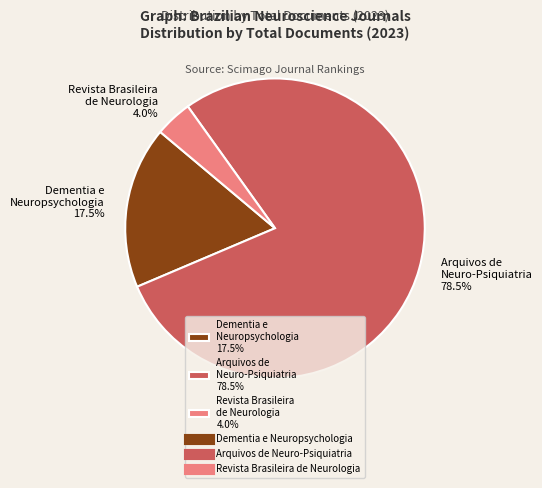

How many segments does this pie chart have?

3